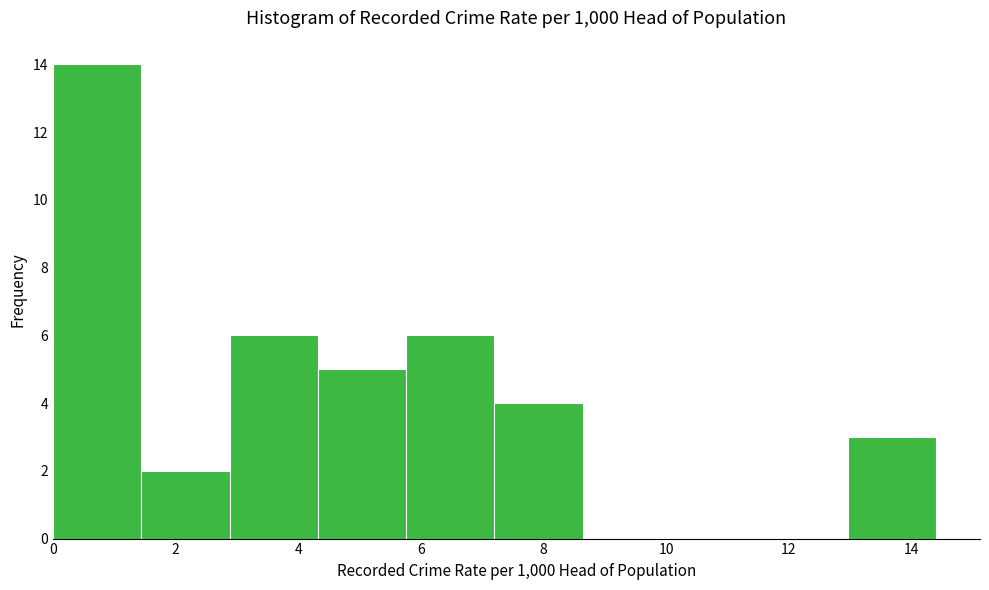

Over which range of the x-axis is the bar tallest?

0.00 to 1.44